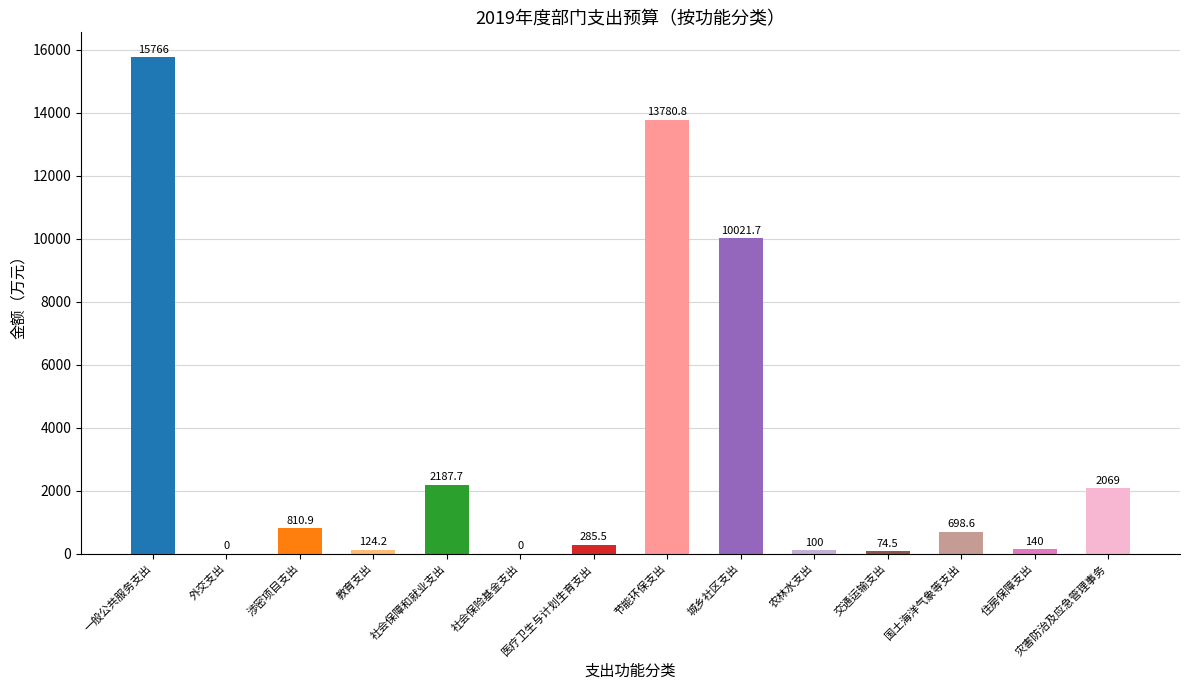

What is the greatest value displayed?

15766.0